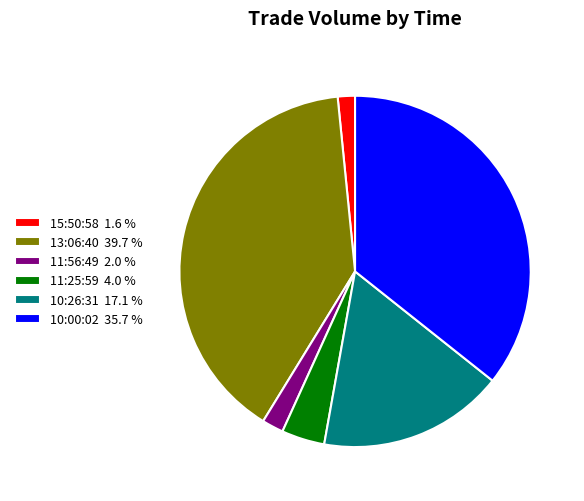

Which slice is the largest?

13:06:40 39.7 %